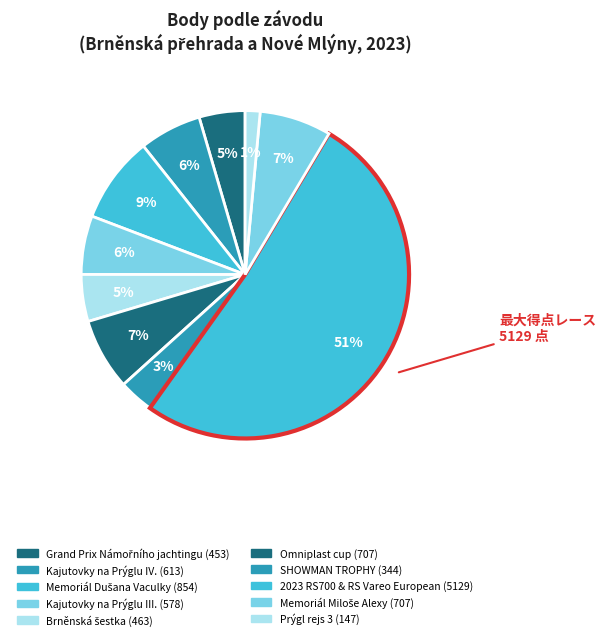

Rank the categories by value from lowest to highest.

Prýgl rejs 3, SHOWMAN TROPHY, Grand Prix Námořního jachtingu, Brněnská šestka, Kajutovky na Prýglu III., Kajutovky na Prýglu IV., Omniplast cup, Memoriál Miloše Alexy, Memoriál Dušana Vaculky, 2023 RS700 & RS Vareo European